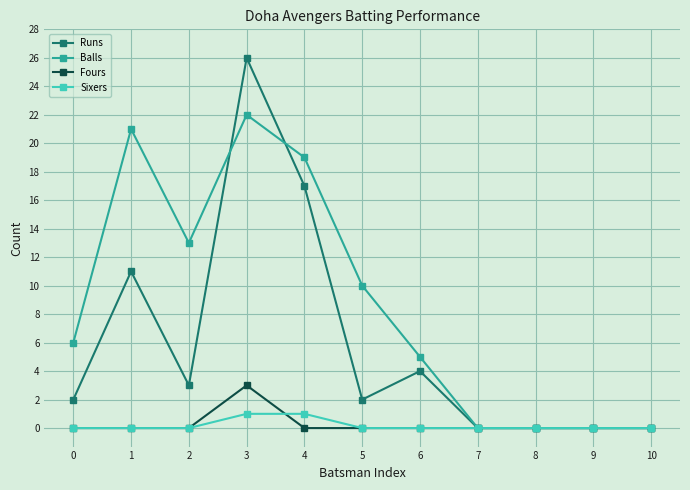

Which series has the largest total across all categories?

Balls